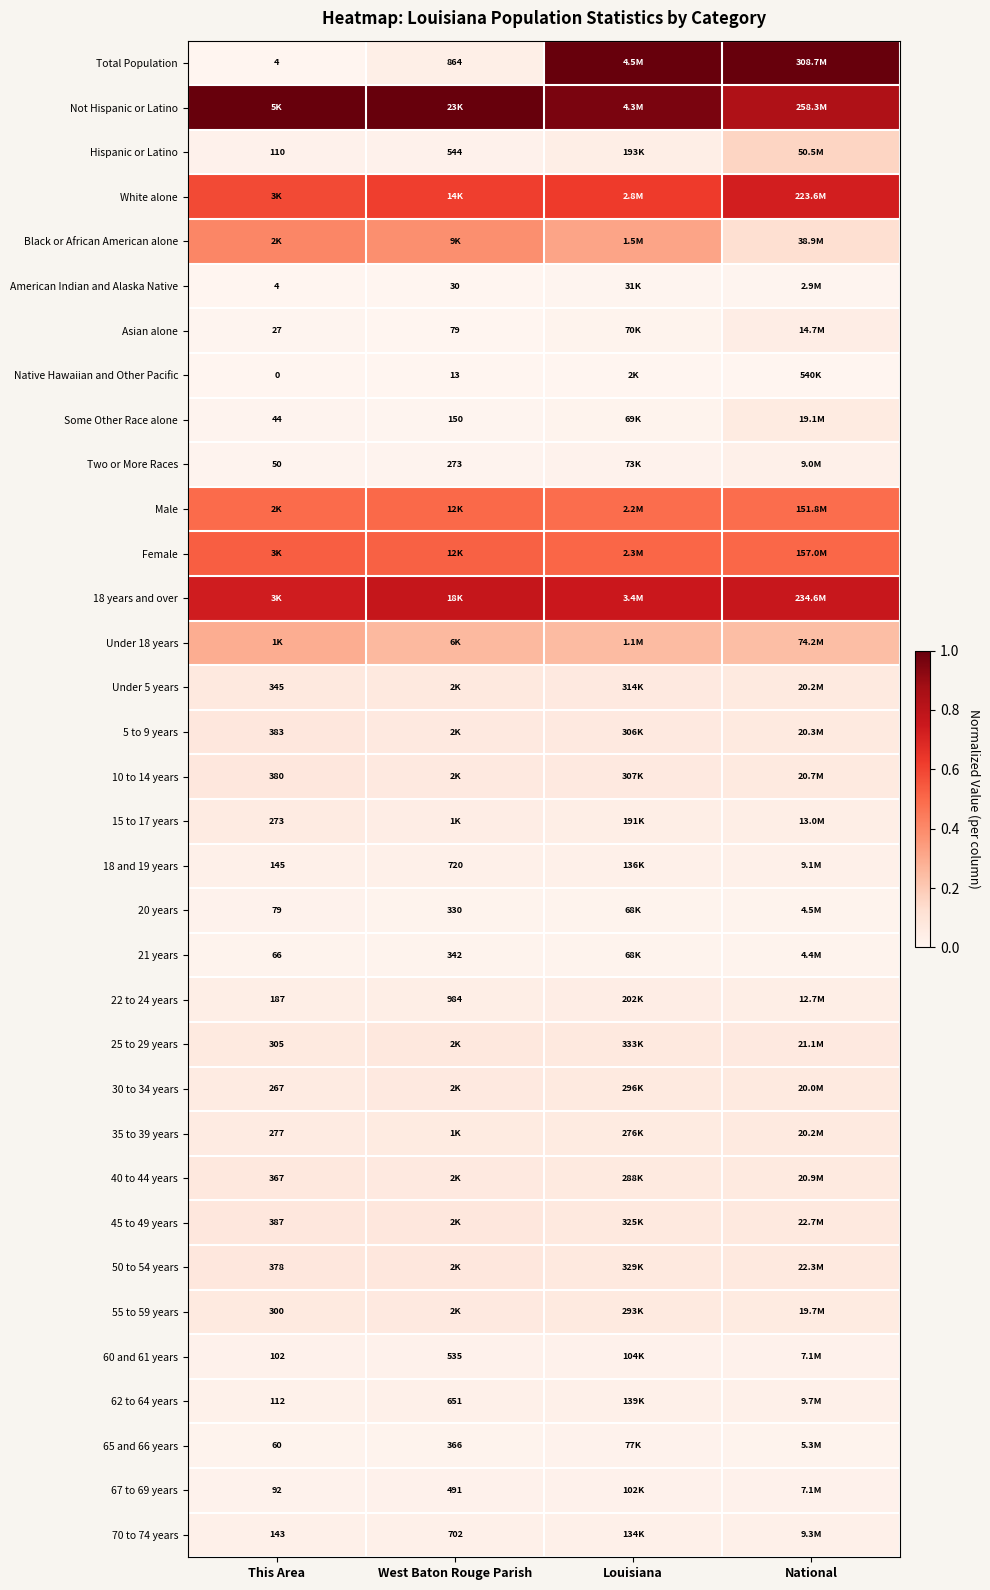

Is the value of American Indian and Alaska Native at West Baton Rouge Parish greater than the value of 67 to 69 years at This Area?

No